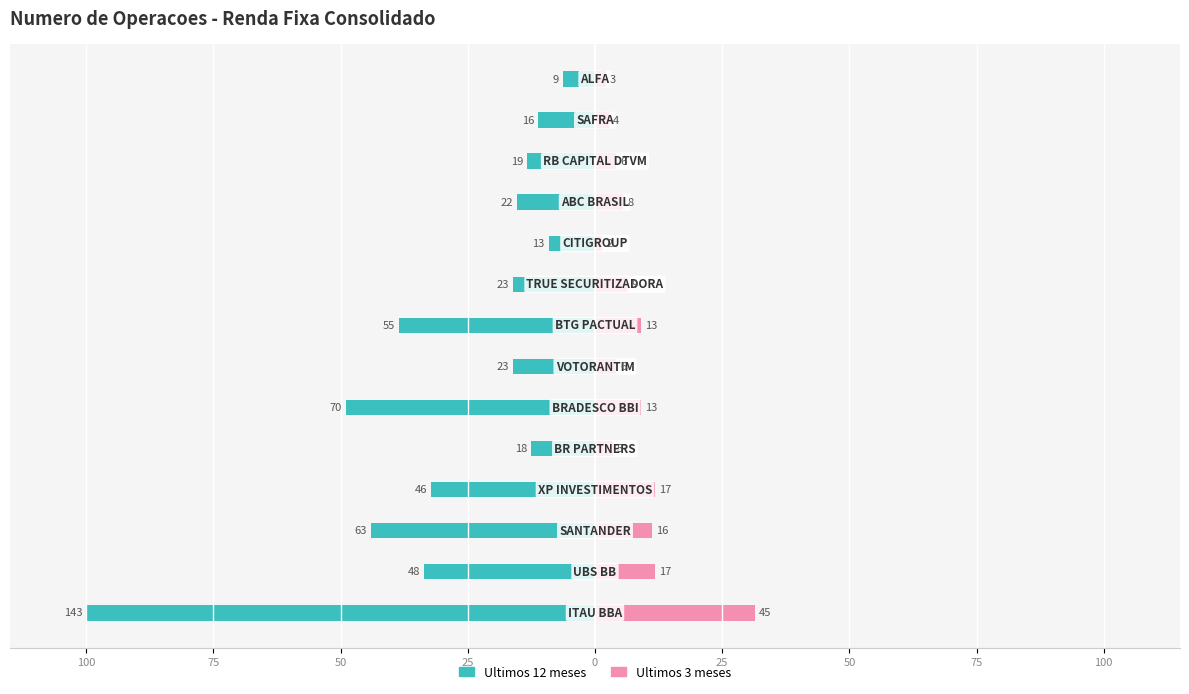

How many bars are there in each group?

2